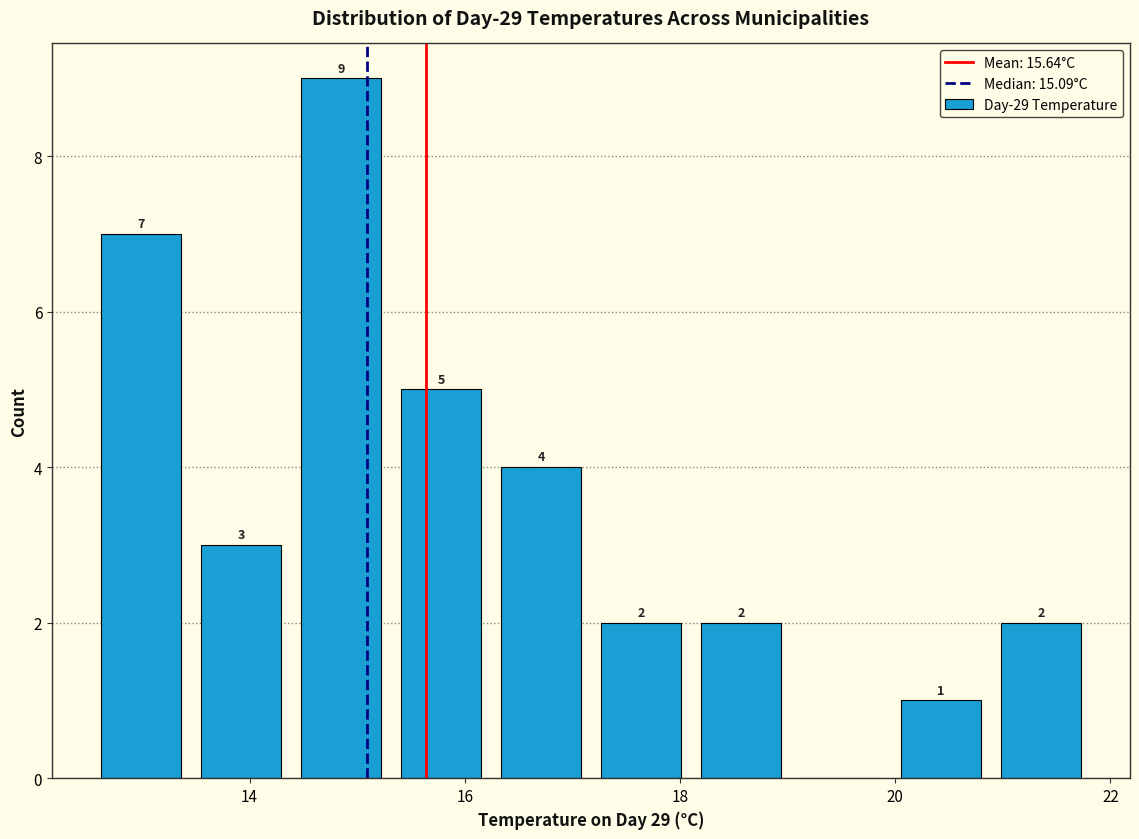

Over which range of the x-axis is the bar tallest?

14.4 to 15.4